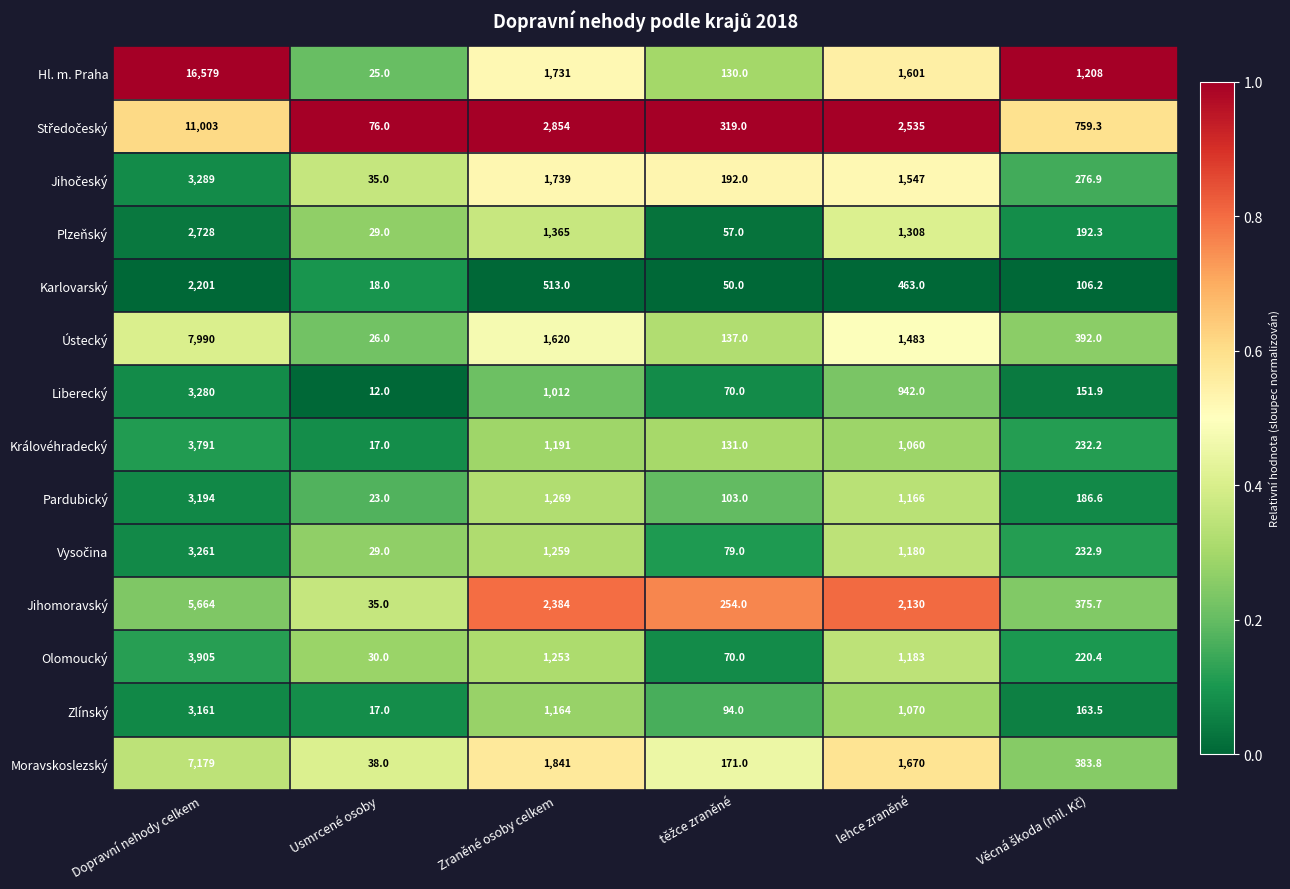

Which label corresponds to the smallest value in the chart?

Usmrcené osoby